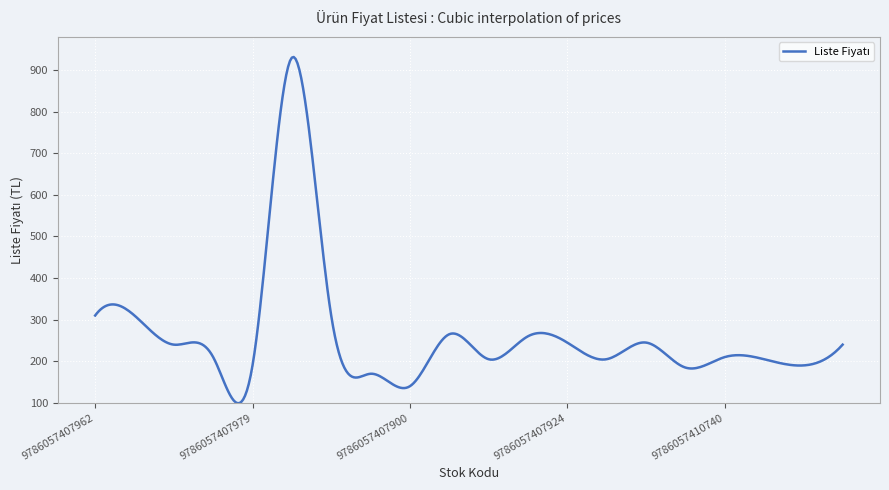

What is the minimum value shown in the chart?

99.2